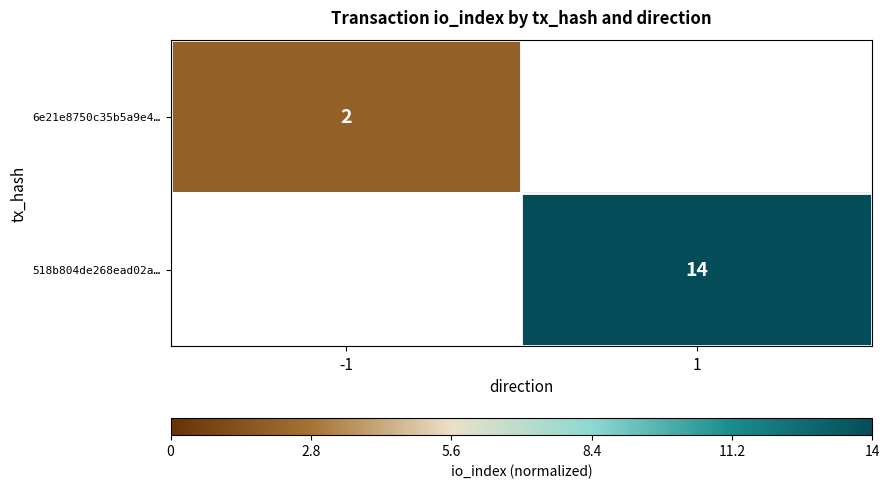

The 6e21e8750c35b5a9e4… series shows 0.2 at -1. True or false?

False